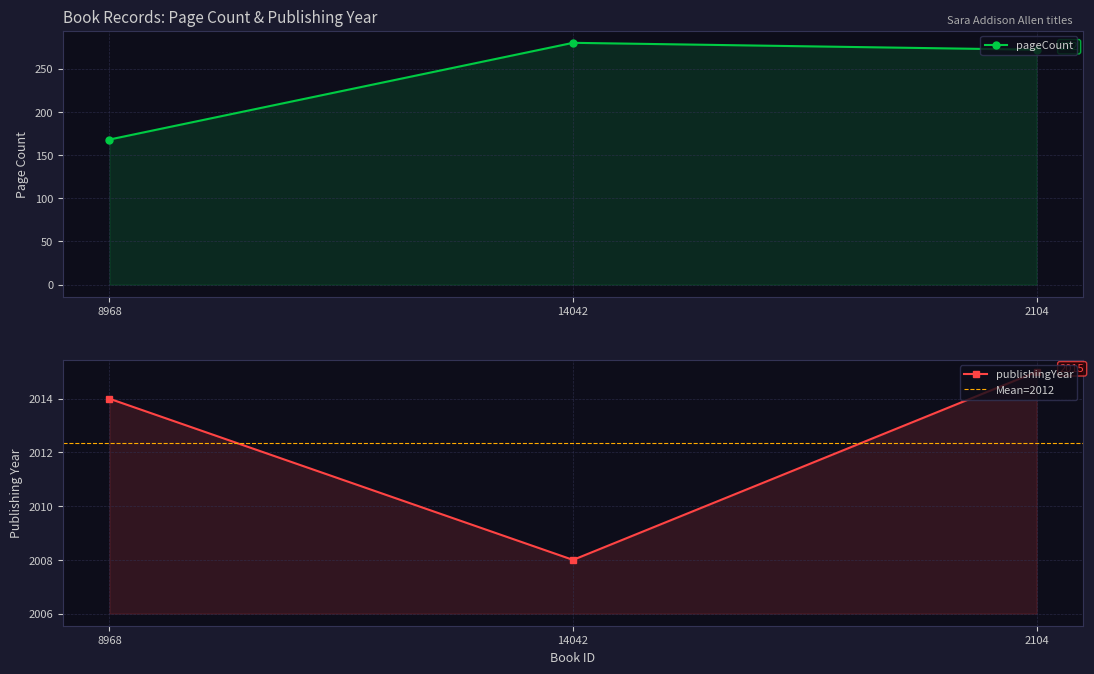

Rank the series by their maximum value, from highest to lowest.

publishingYear, pageCount